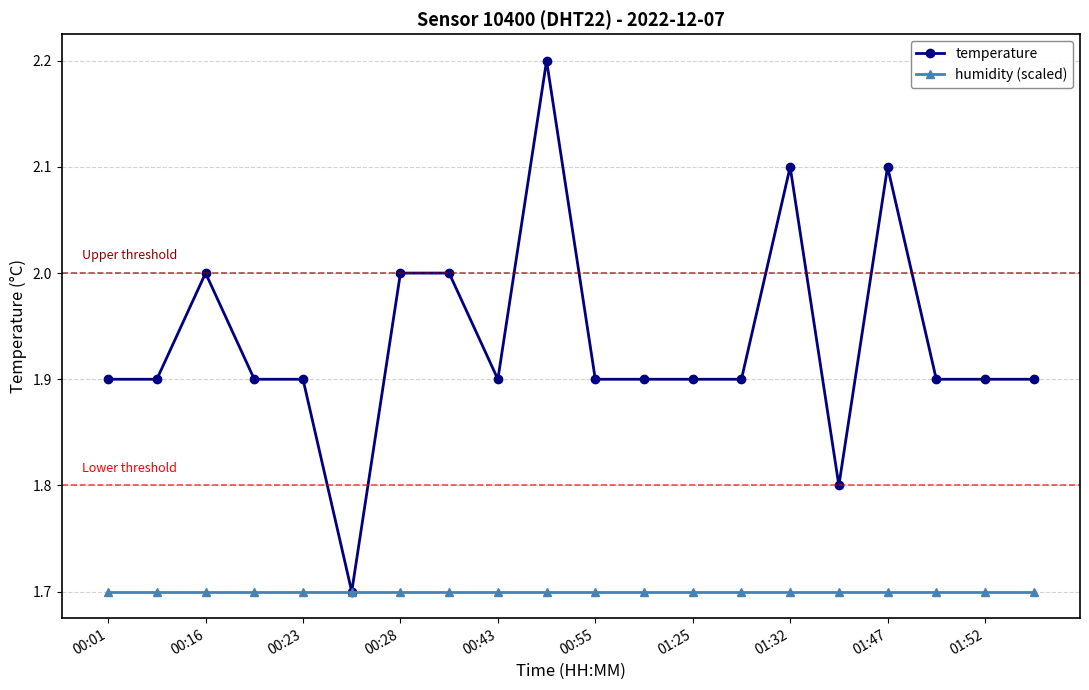

List the series in order of their overall mean, lowest first.

humidity (scaled), temperature